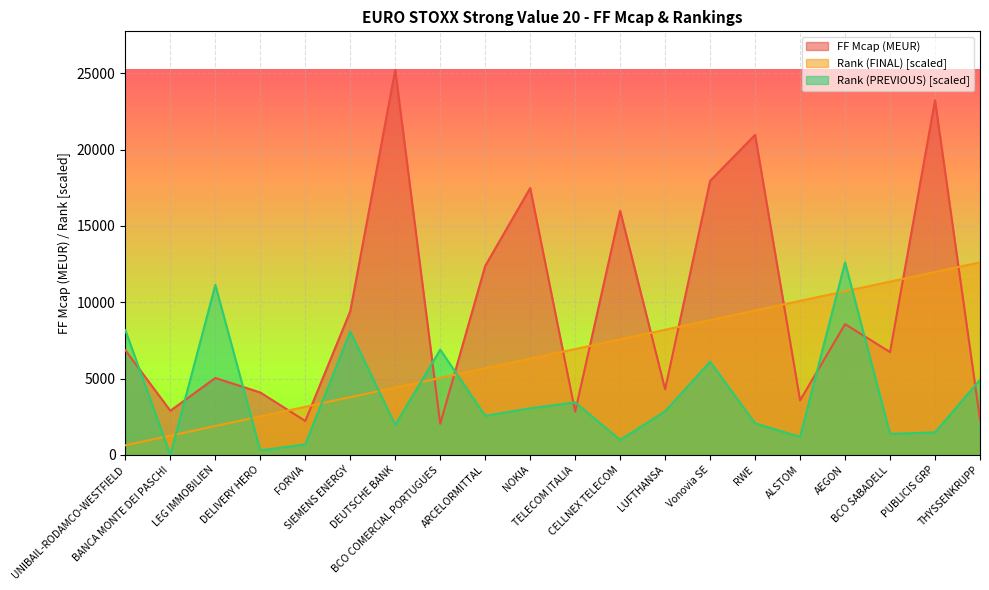

What is the approximate value of Rank (FINAL) at SIEMENS ENERGY?

3783.2